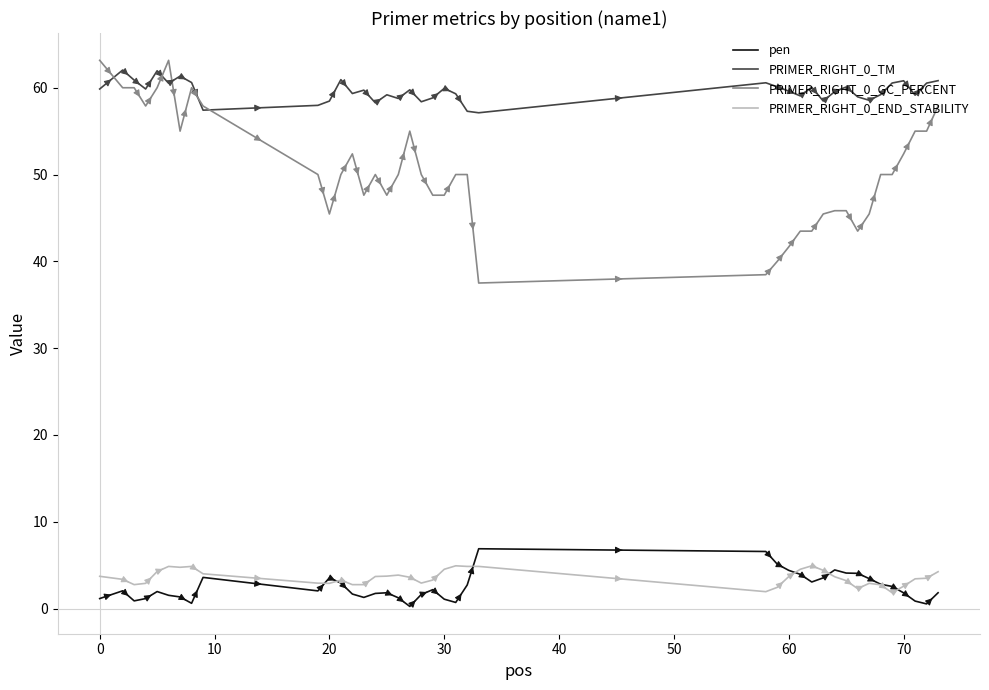

True or false: pen and PRIMER_RIGHT_0_TM intersect in this chart.

False